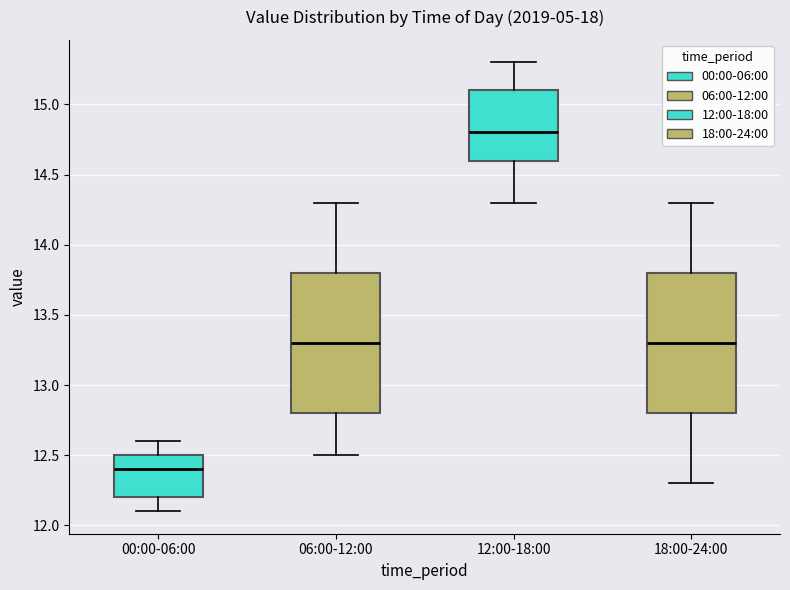

Where does the median line of the box for 00:00-06:00 sit on the y-axis? The values are not printed on the chart, so give them approximately, as read against the axis.

12.4